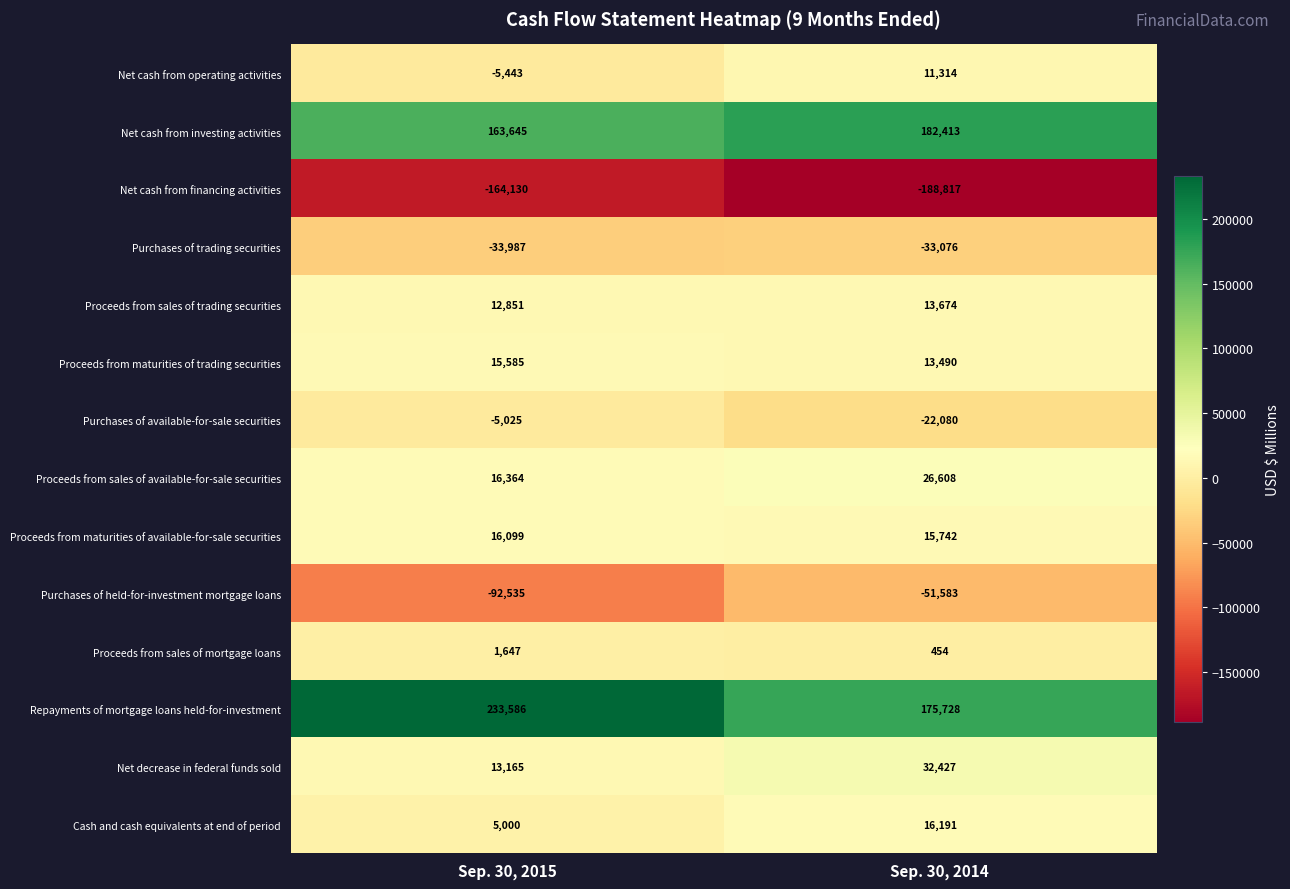

Count the number of categories in the chart.

2